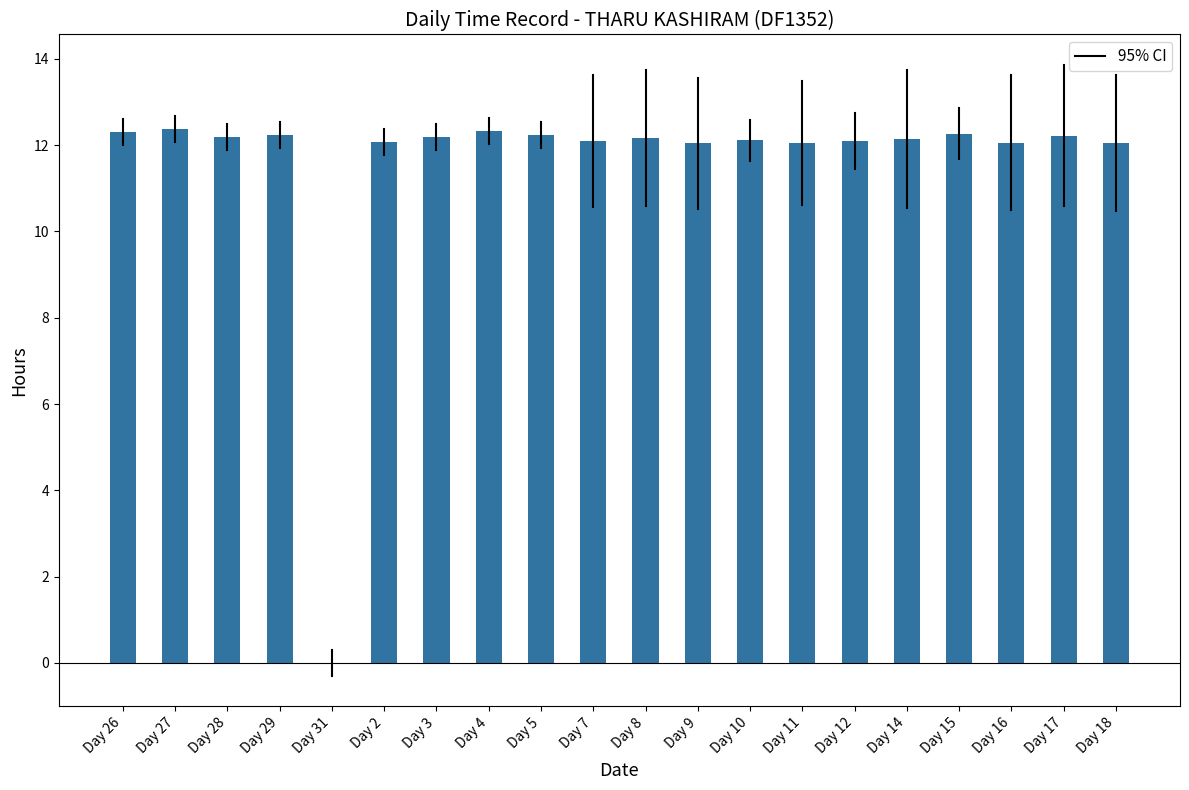

Approximately how many times larger is the value at Day 11 compared to Day 4?

1.0